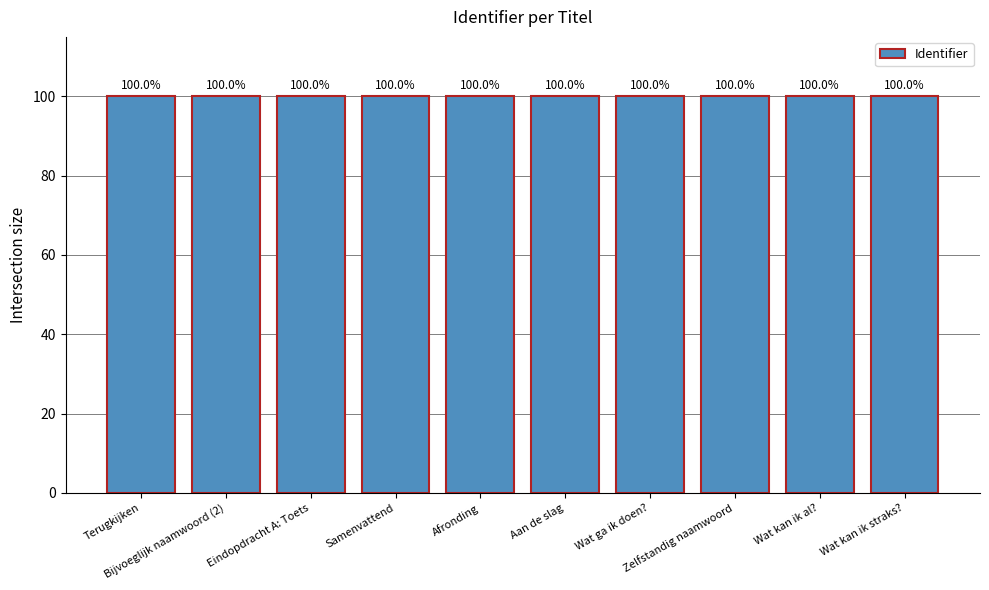

What is the average value?

100.0